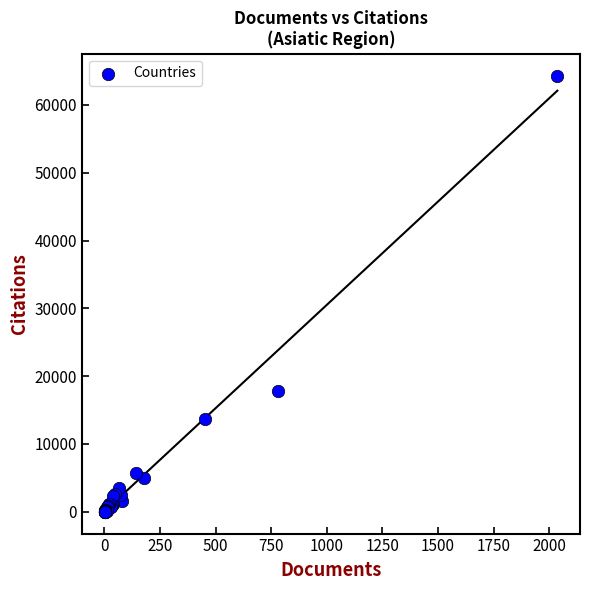

What Y value in the scatter plot is closest to 32163?

17869